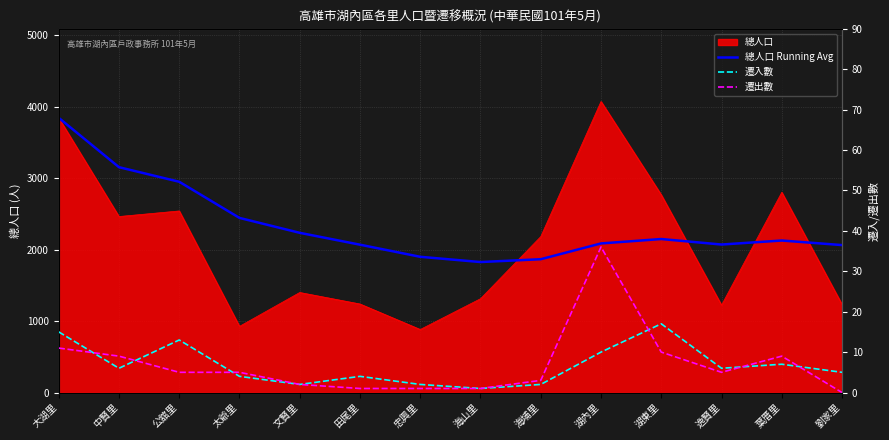

What is the label of the 13th point from the right?

中賢里